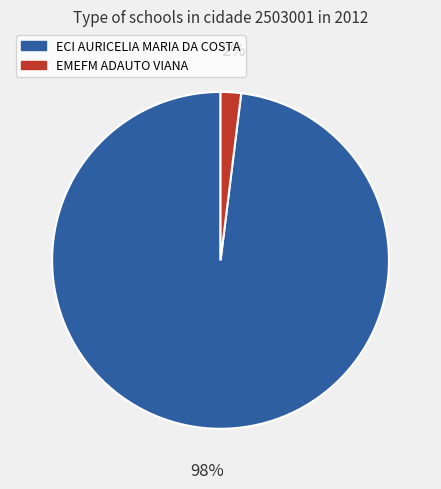

Does any single category account for the majority?

Yes